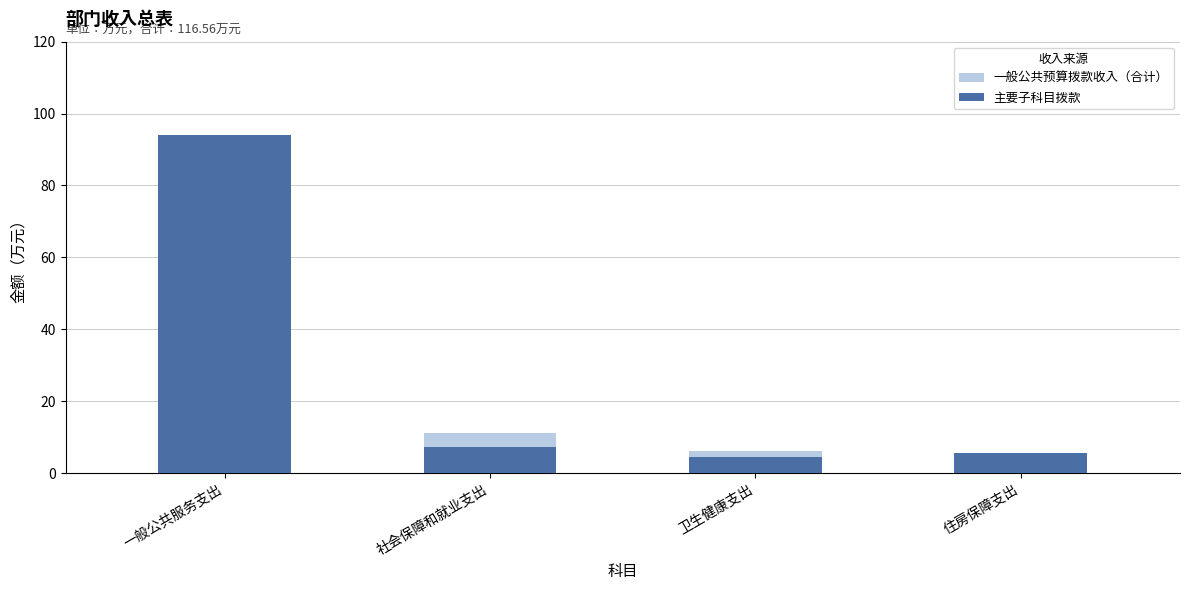

What is the sum of all 主要子科目拨款 values?

111.2